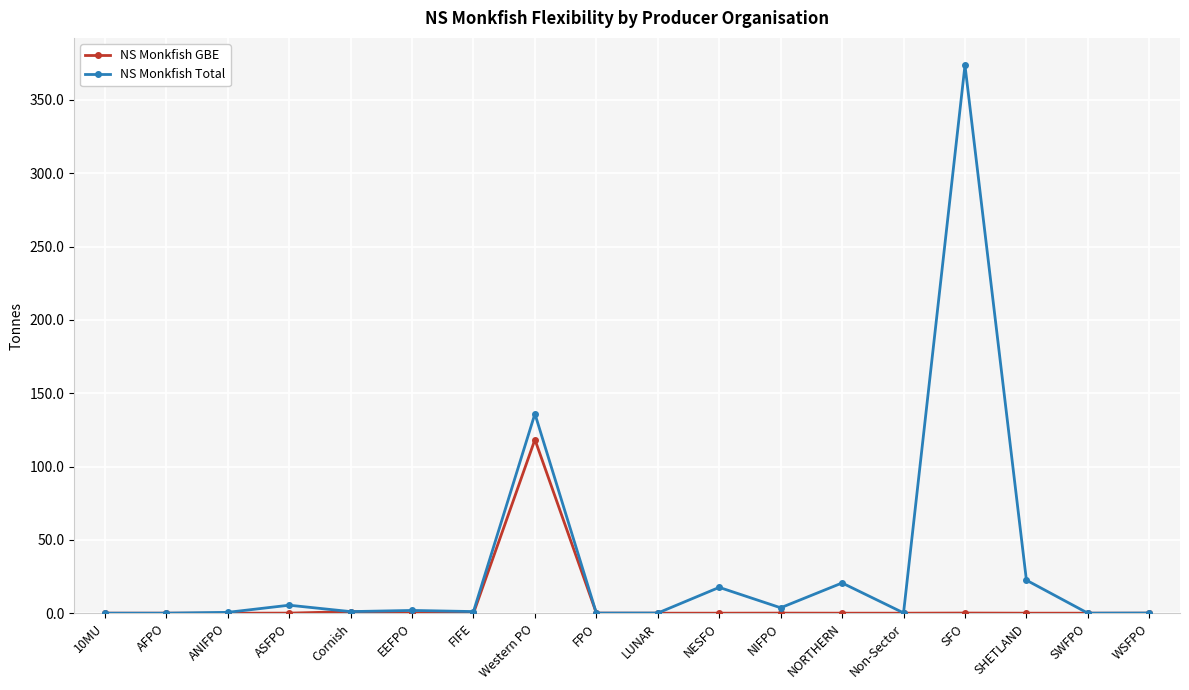

How many data points does each series have?

18